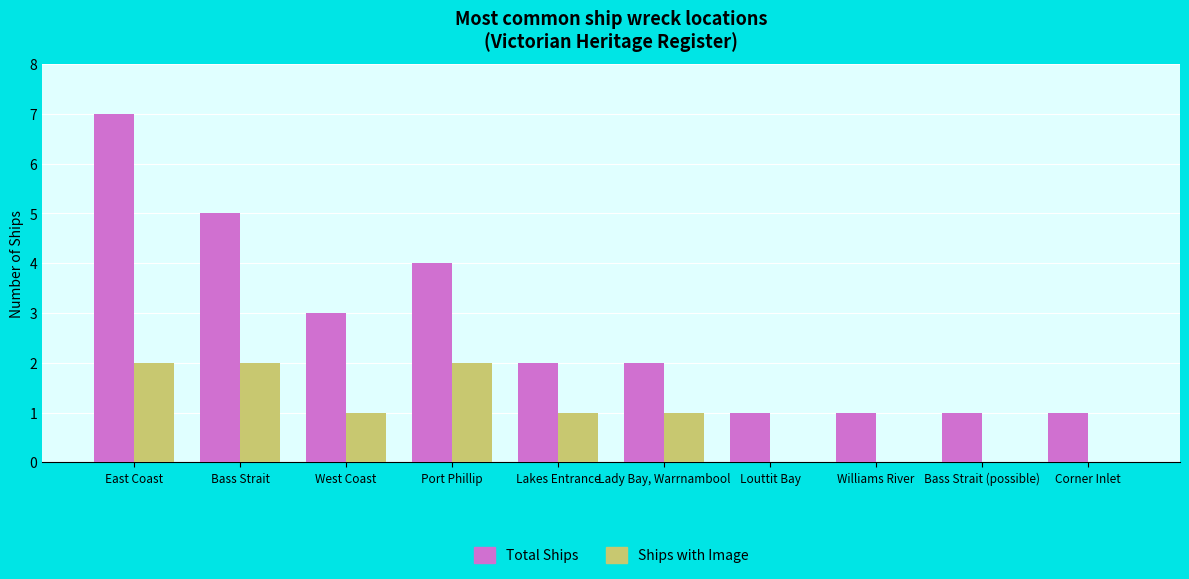

What is the greatest value displayed?

7